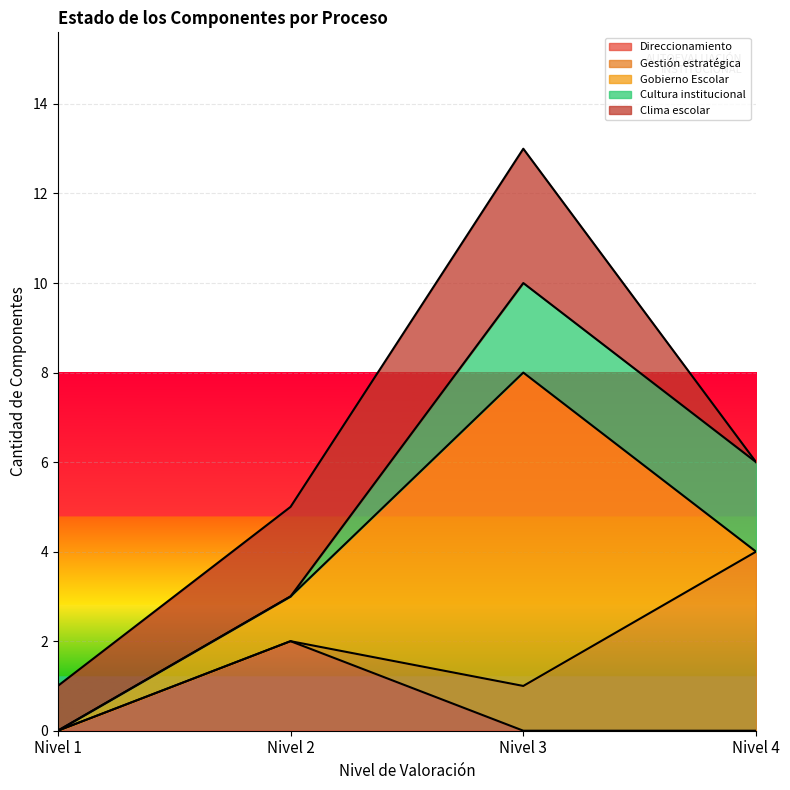

Which series has the largest total across all categories?

Gobierno Escolar